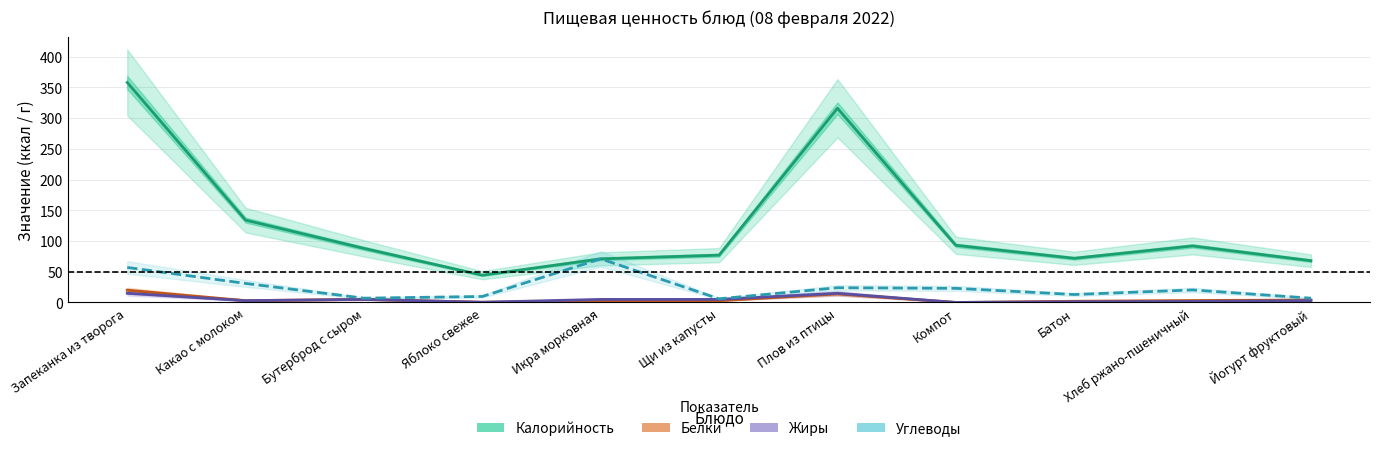

Does the chart have visible grid lines?

Yes